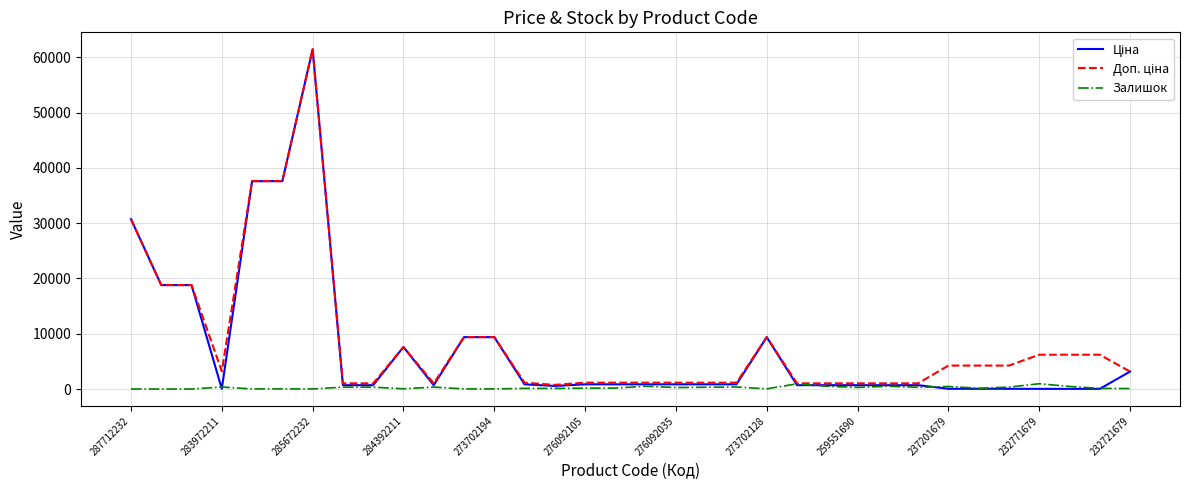

At how many categories does at least one series exceed 18628?

6